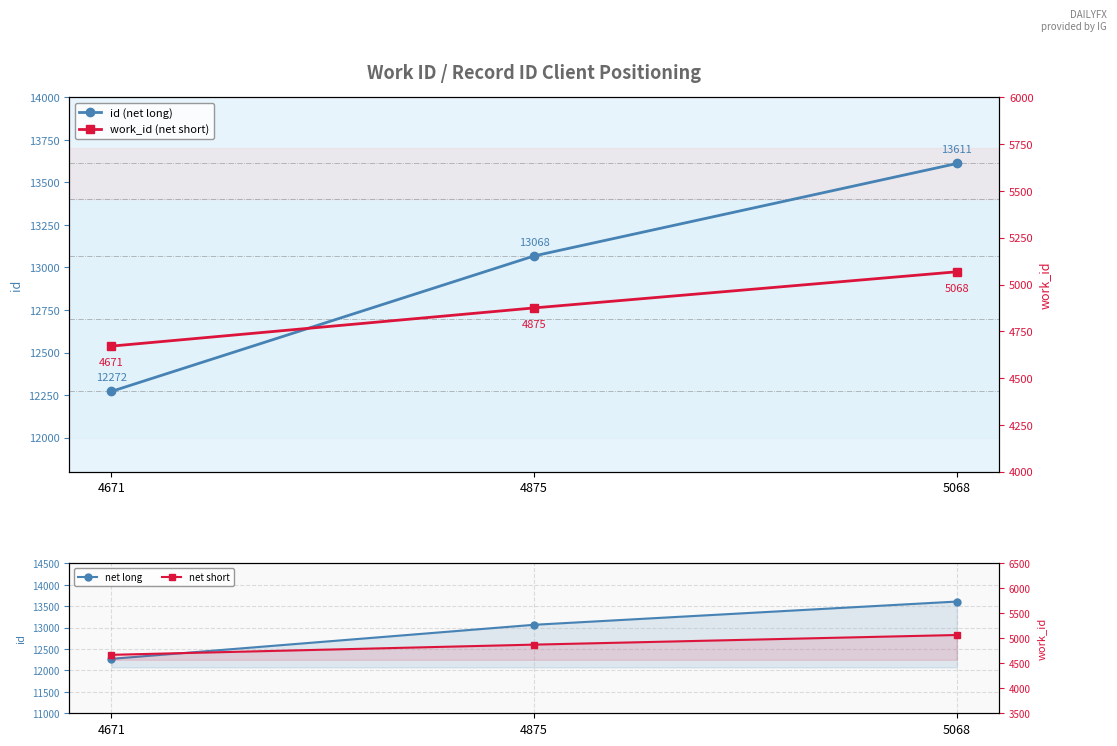

Reading right to left, extract all data points from this chart.

id (net long): 5068=13611	4875=13068	4671=12272
work_id (net short): 5068=5068	4875=4875	4671=4671
net long: 5068=13611	4875=13068	4671=12272
net short: 5068=5068	4875=4875	4671=4671